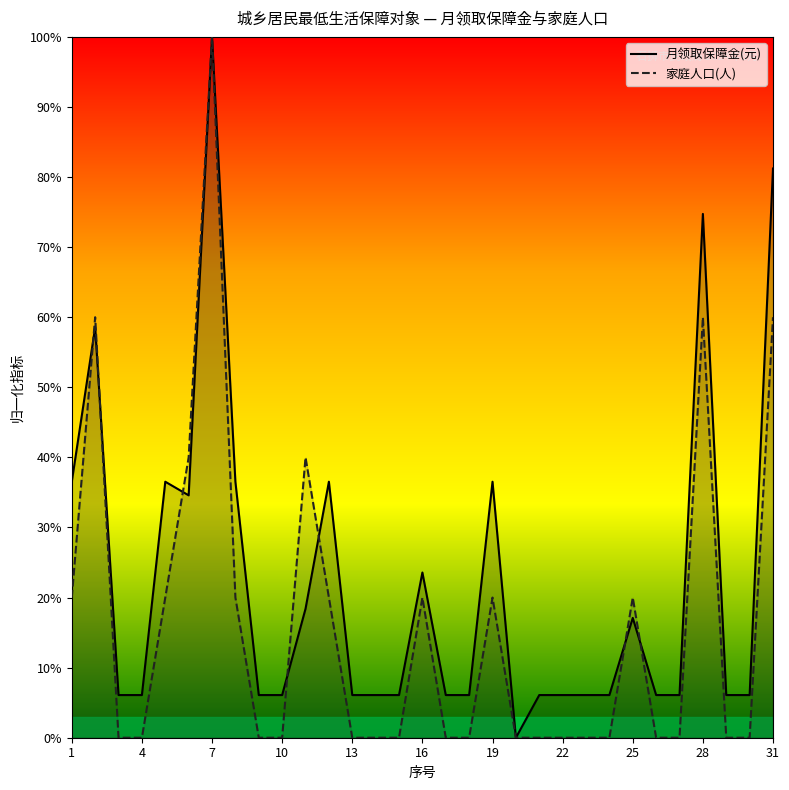

How many values in 家庭人口(人) are above zero?

13